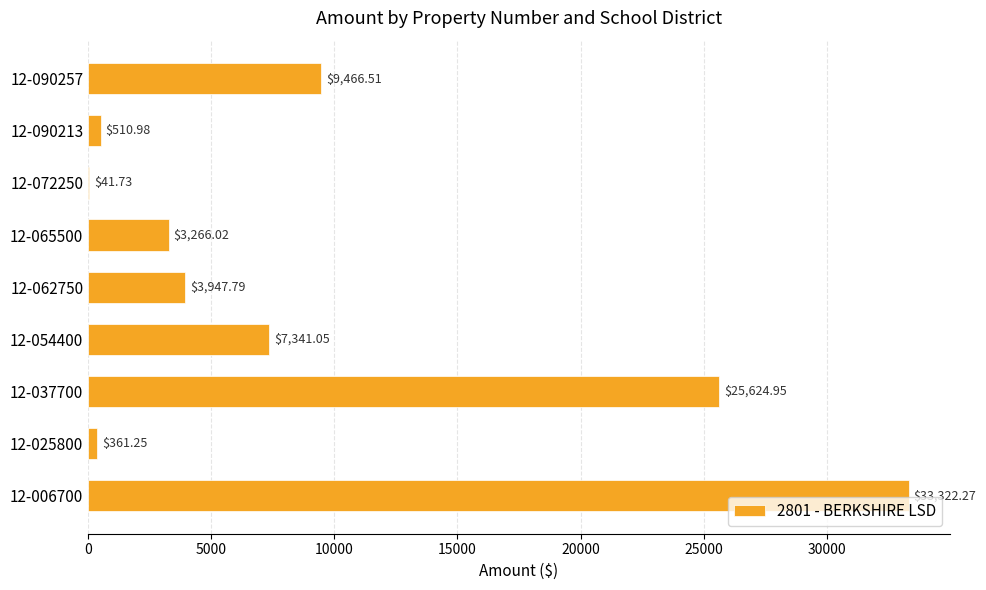

What is the change in value from 12-006700 to 12-054400?

-25981.2